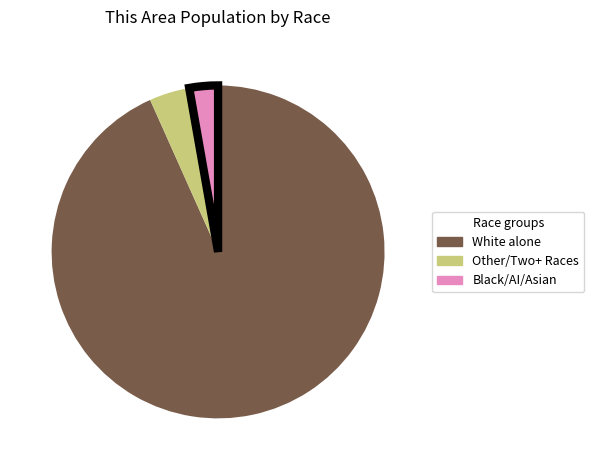

Does any single category account for the majority?

Yes